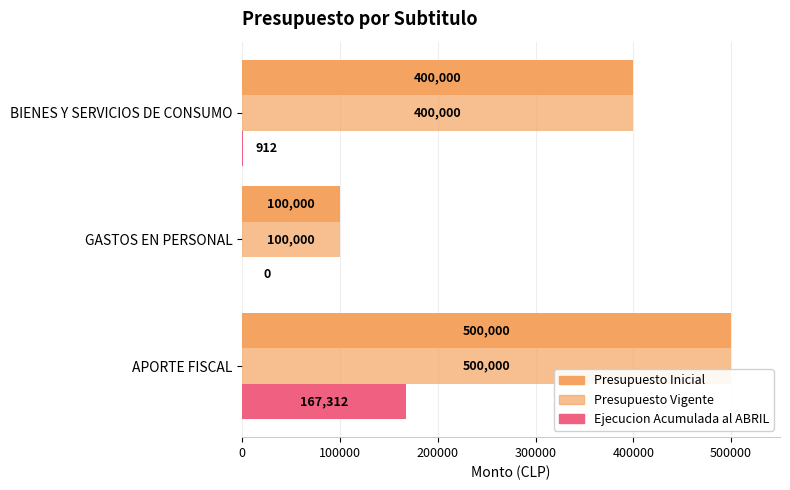

How many series are shown in this chart?

3